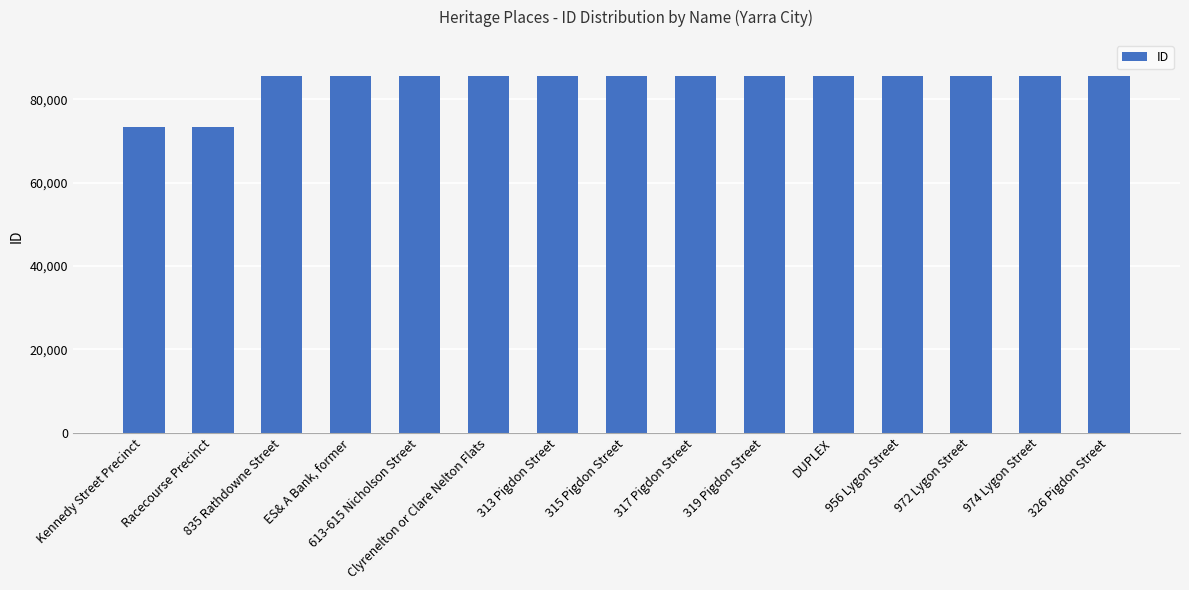

What is the greatest value displayed?

85660